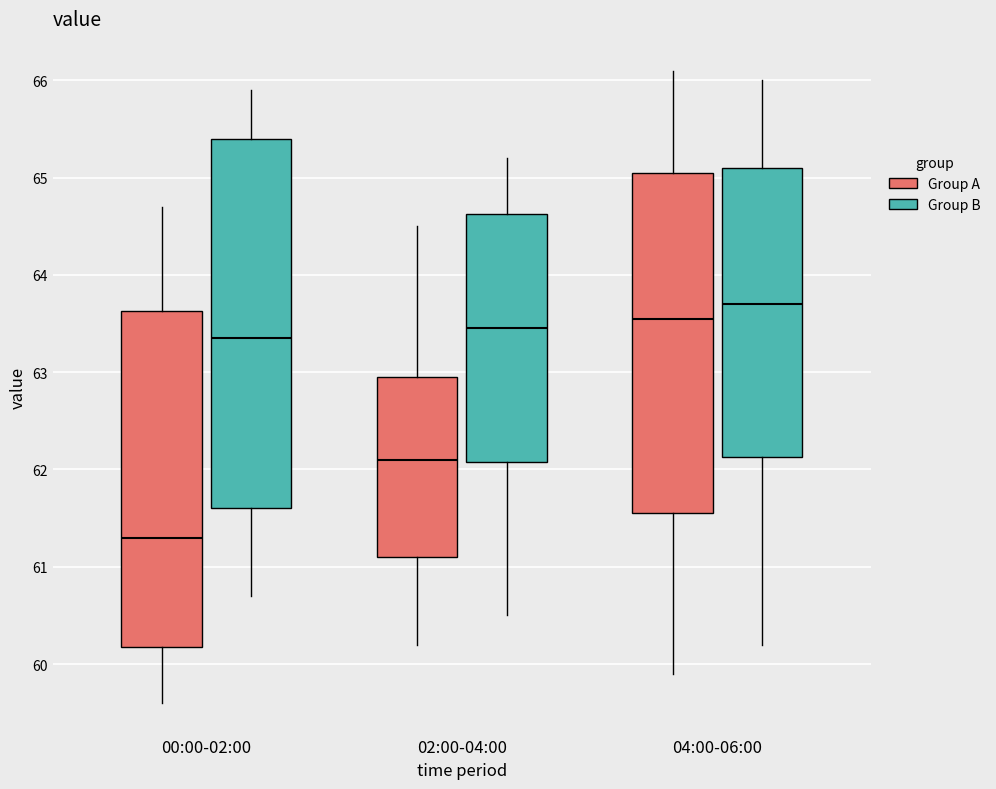

Which box's median line is the highest?

04:00-06:00 (Group B)